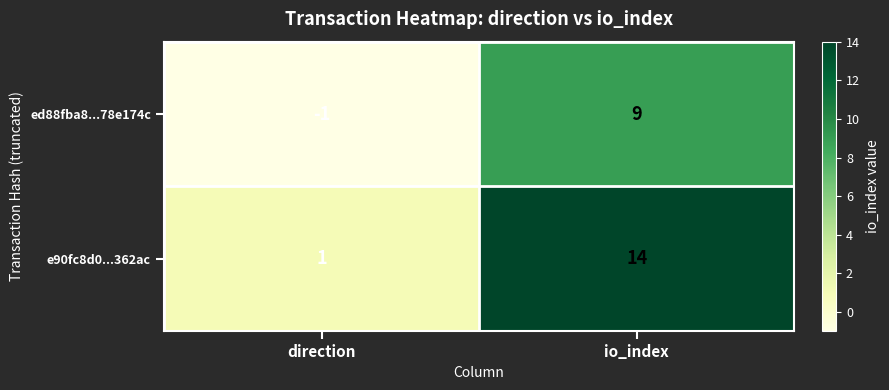

At which category is the sum across all series the highest?

io_index